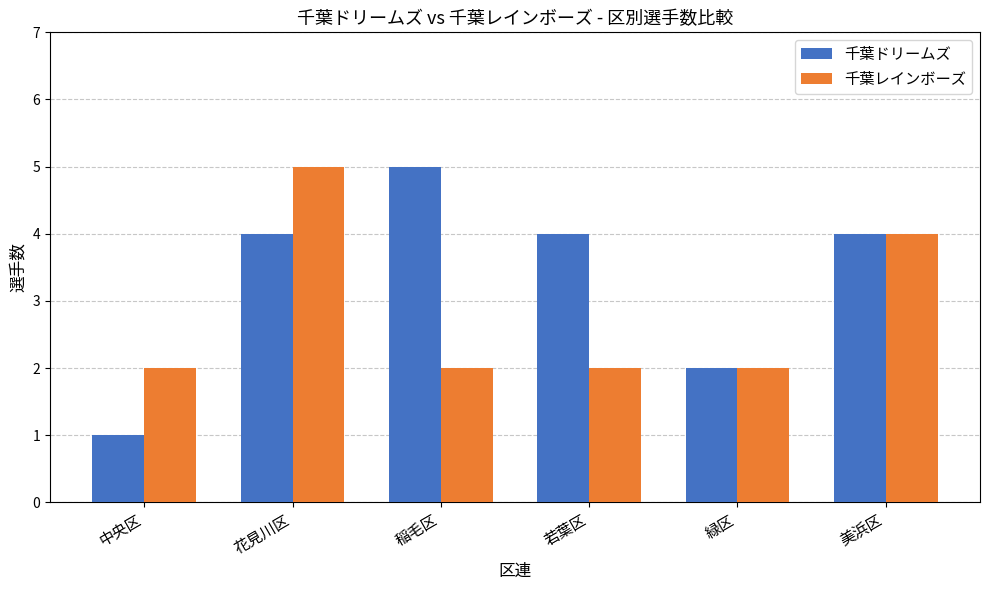

How many distinct data groups are displayed?

2